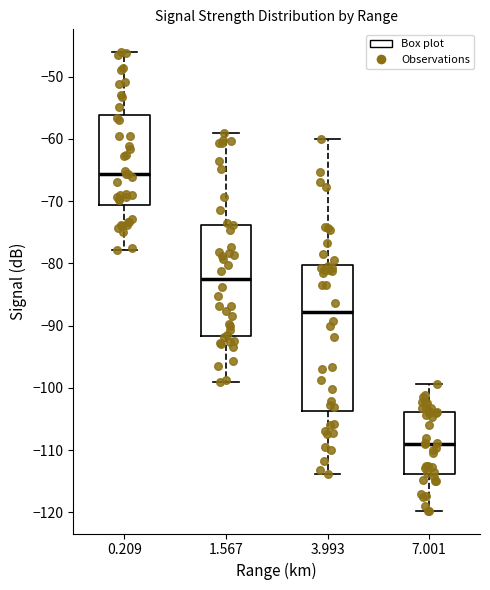

Reading left to right, read every box against the y-axis: the position of its median line, the range the box covers, and the ends of its whiskers. The values are not printed on the chart, so give them approximately, as read against the axis.

0.209: median -66, box -71 to -56, whiskers -78 to -46
1.567: median -83, box -92 to -74, whiskers -99 to -59
3.993: median -88, box -104 to -80, whiskers -114 to -60
7.001: median -109, box -114 to -104, whiskers -120 to -99